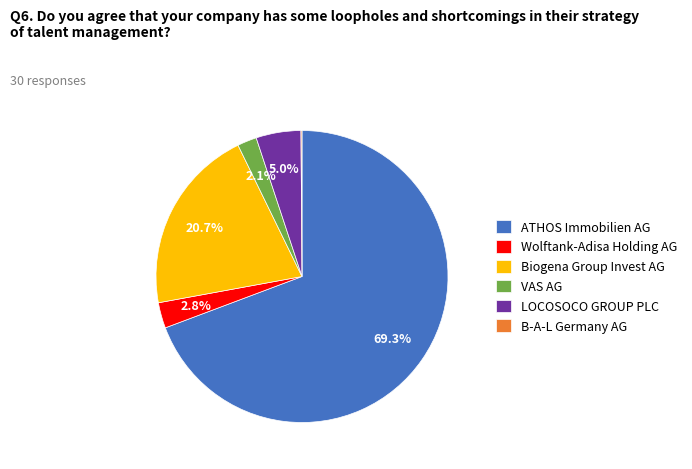

Between Wolftank-Adisa Holding AG and ATHOS Immobilien AG, which is larger?

ATHOS Immobilien AG